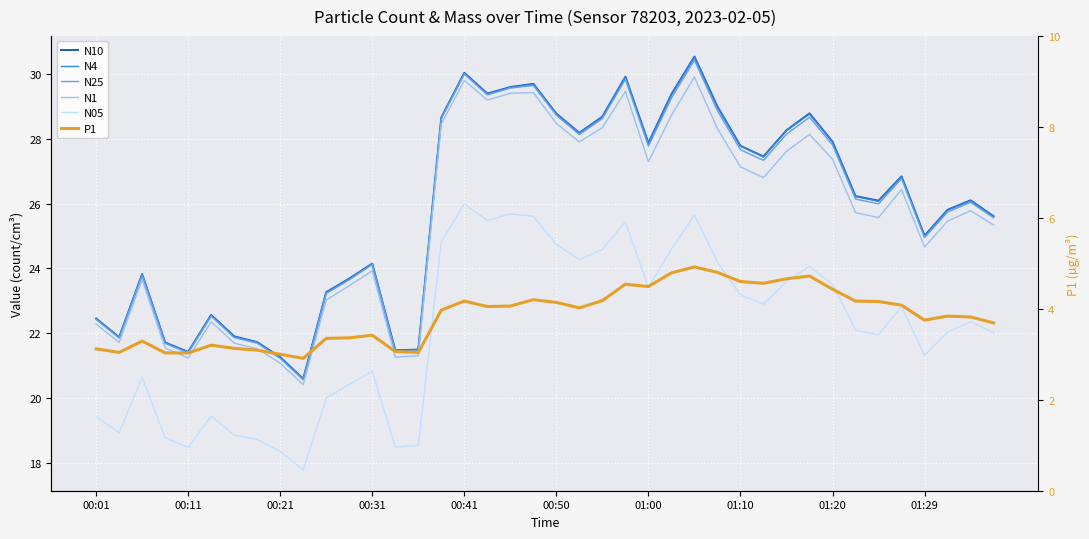

The N25 series shows 7.4 at 23. True or false?

False